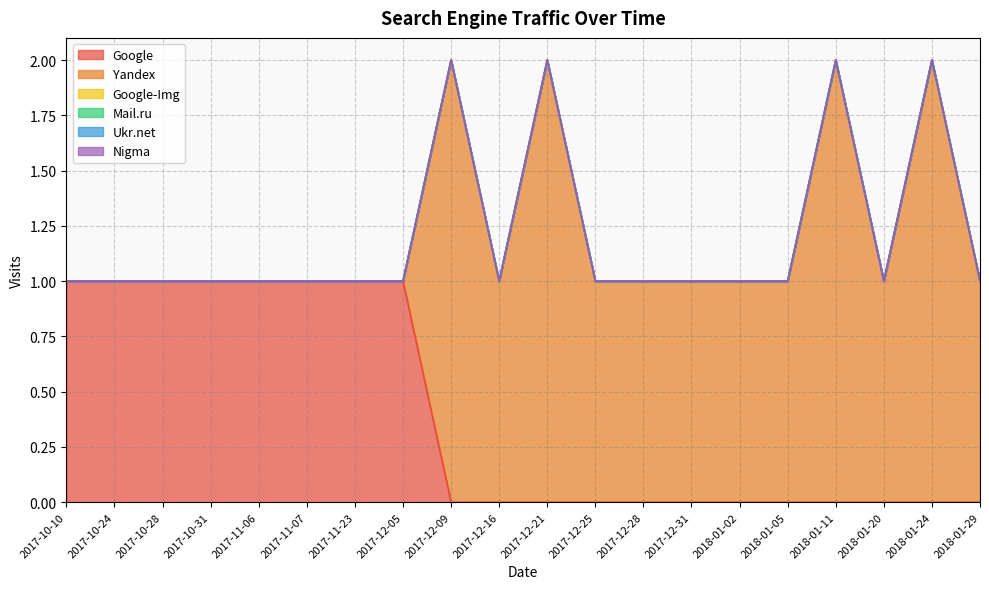

Reading right to left, what are all the values shown in this chart?

Google: 2018-01-29=0	2018-01-24=0	2018-01-20=0	2018-01-11=0	2018-01-05=0	2018-01-02=0	2017-12-31=0	2017-12-28=0	2017-12-25=0	2017-12-21=0	2017-12-16=0	2017-12-09=0	2017-12-05=1	2017-11-23=1	2017-11-07=1	2017-11-06=1	2017-10-31=1	2017-10-28=1	2017-10-24=1	2017-10-10=1
Yandex: 2018-01-29=1	2018-01-24=2	2018-01-20=1	2018-01-11=2	2018-01-05=1	2018-01-02=1	2017-12-31=1	2017-12-28=1	2017-12-25=1	2017-12-21=2	2017-12-16=1	2017-12-09=2	2017-12-05=0	2017-11-23=0	2017-11-07=0	2017-11-06=0	2017-10-31=0	2017-10-28=0	2017-10-24=0	2017-10-10=0
Google-Img: 2018-01-29=0	2018-01-24=0	2018-01-20=0	2018-01-11=0	2018-01-05=0	2018-01-02=0	2017-12-31=0	2017-12-28=0	2017-12-25=0	2017-12-21=0	2017-12-16=0	2017-12-09=0	2017-12-05=0	2017-11-23=0	2017-11-07=0	2017-11-06=0	2017-10-31=0	2017-10-28=0	2017-10-24=0	2017-10-10=0
Mail.ru: 2018-01-29=0	2018-01-24=0	2018-01-20=0	2018-01-11=0	2018-01-05=0	2018-01-02=0	2017-12-31=0	2017-12-28=0	2017-12-25=0	2017-12-21=0	2017-12-16=0	2017-12-09=0	2017-12-05=0	2017-11-23=0	2017-11-07=0	2017-11-06=0	2017-10-31=0	2017-10-28=0	2017-10-24=0	2017-10-10=0
Ukr.net: 2018-01-29=0	2018-01-24=0	2018-01-20=0	2018-01-11=0	2018-01-05=0	2018-01-02=0	2017-12-31=0	2017-12-28=0	2017-12-25=0	2017-12-21=0	2017-12-16=0	2017-12-09=0	2017-12-05=0	2017-11-23=0	2017-11-07=0	2017-11-06=0	2017-10-31=0	2017-10-28=0	2017-10-24=0	2017-10-10=0
Nigma: 2018-01-29=0	2018-01-24=0	2018-01-20=0	2018-01-11=0	2018-01-05=0	2018-01-02=0	2017-12-31=0	2017-12-28=0	2017-12-25=0	2017-12-21=0	2017-12-16=0	2017-12-09=0	2017-12-05=0	2017-11-23=0	2017-11-07=0	2017-11-06=0	2017-10-31=0	2017-10-28=0	2017-10-24=0	2017-10-10=0